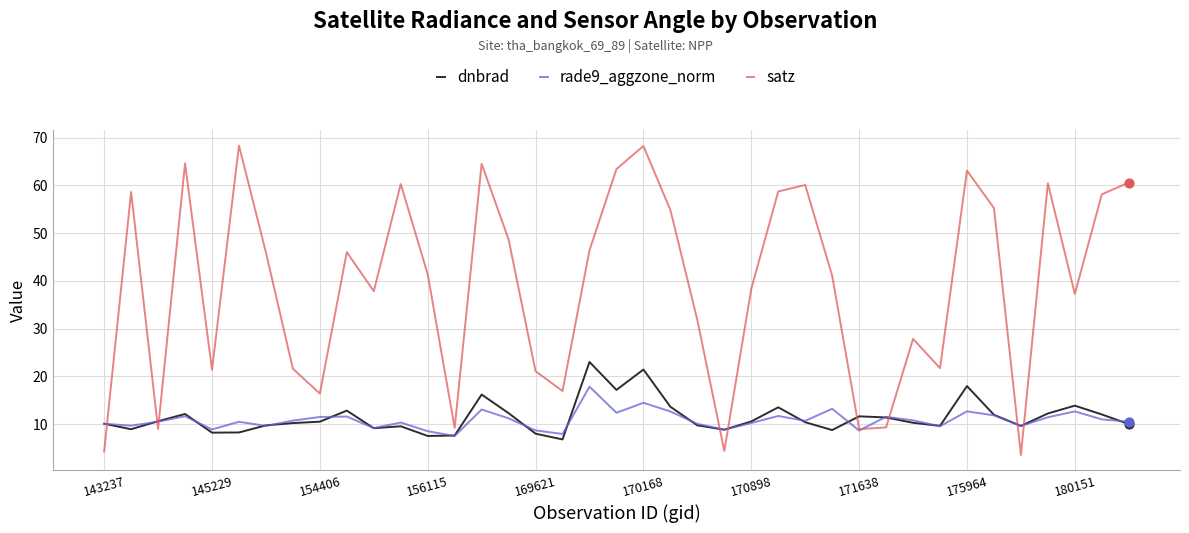

What is the maximum value for satz?

68.4